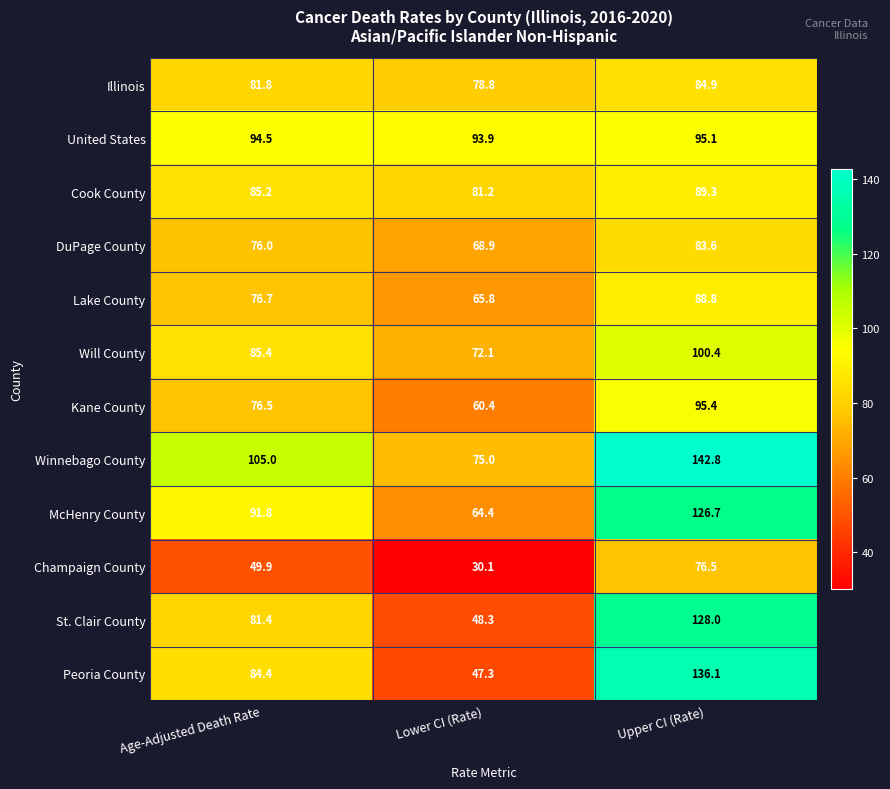

The Kane County series shows 33.3 at Lower CI (Rate). True or false?

False